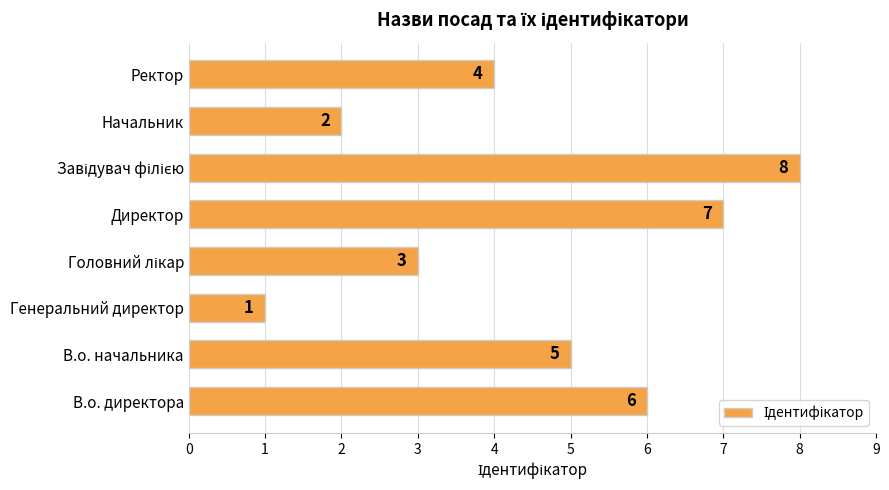

How many distinct data groups are displayed?

1